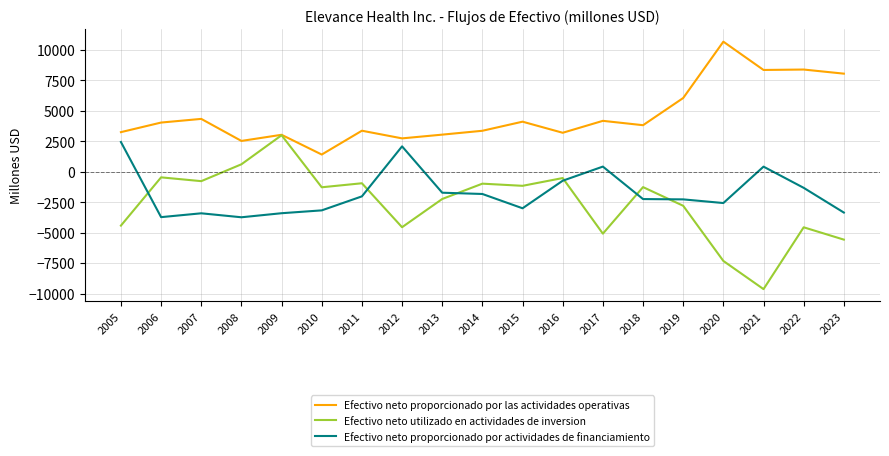

What is the difference between the Efectivo neto proporcionado por las actividades operativas values at 2022 and 2008?

5864